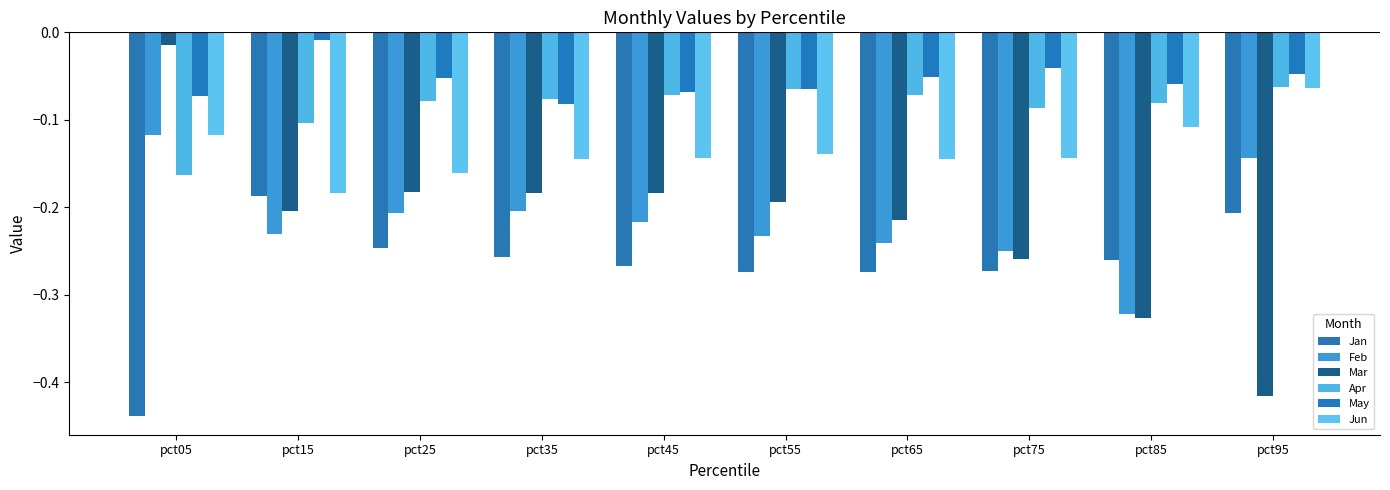

Rank the categories by May value from lowest to highest.

pct35, pct05, pct45, pct55, pct85, pct25, pct65, pct95, pct75, pct15